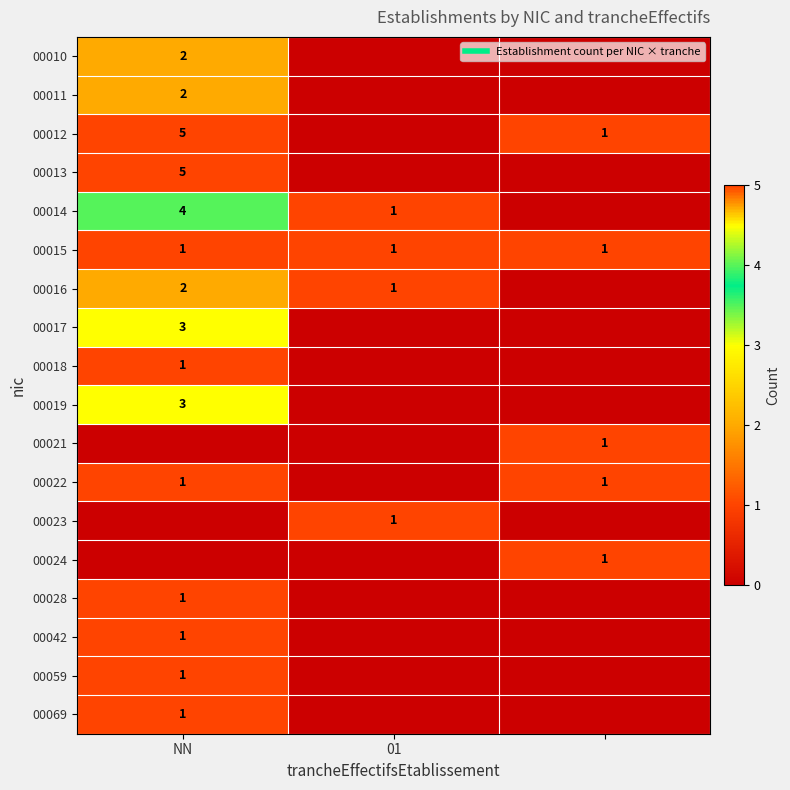

At which label does 00028 reach its peak?

NN